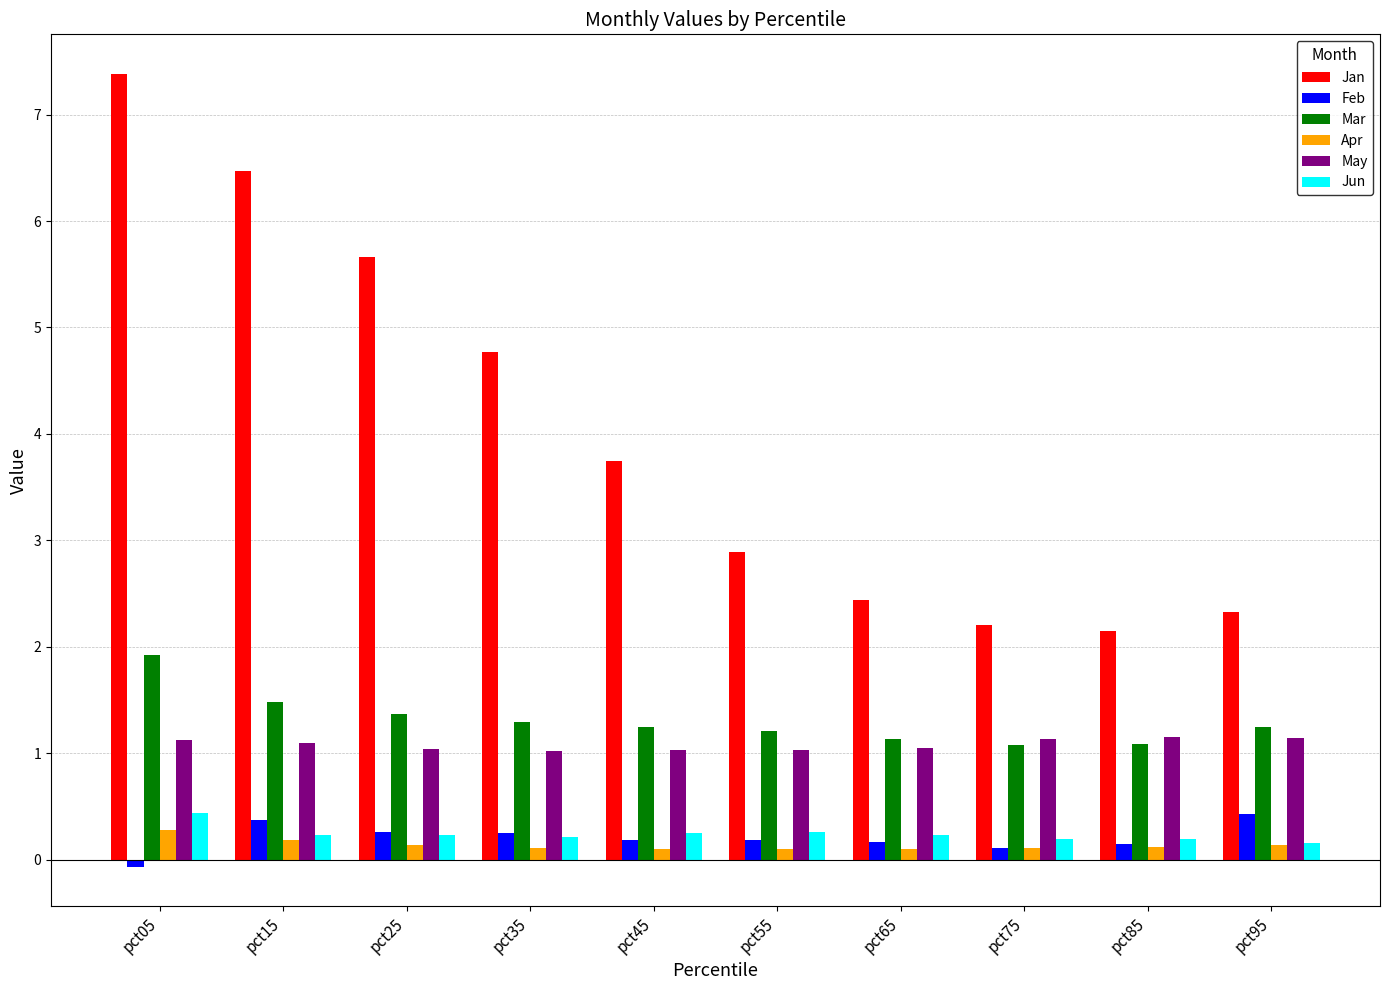

What is the maximum value shown in the chart?

7.4